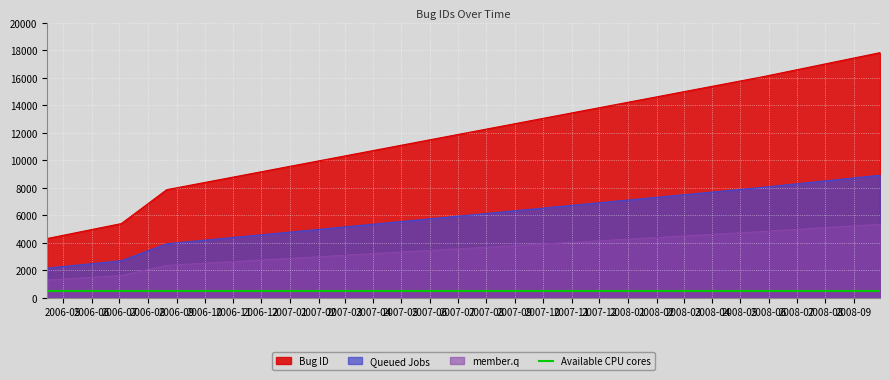

What is the approximate value at 2008-05-26, to the nearest 50?

16100